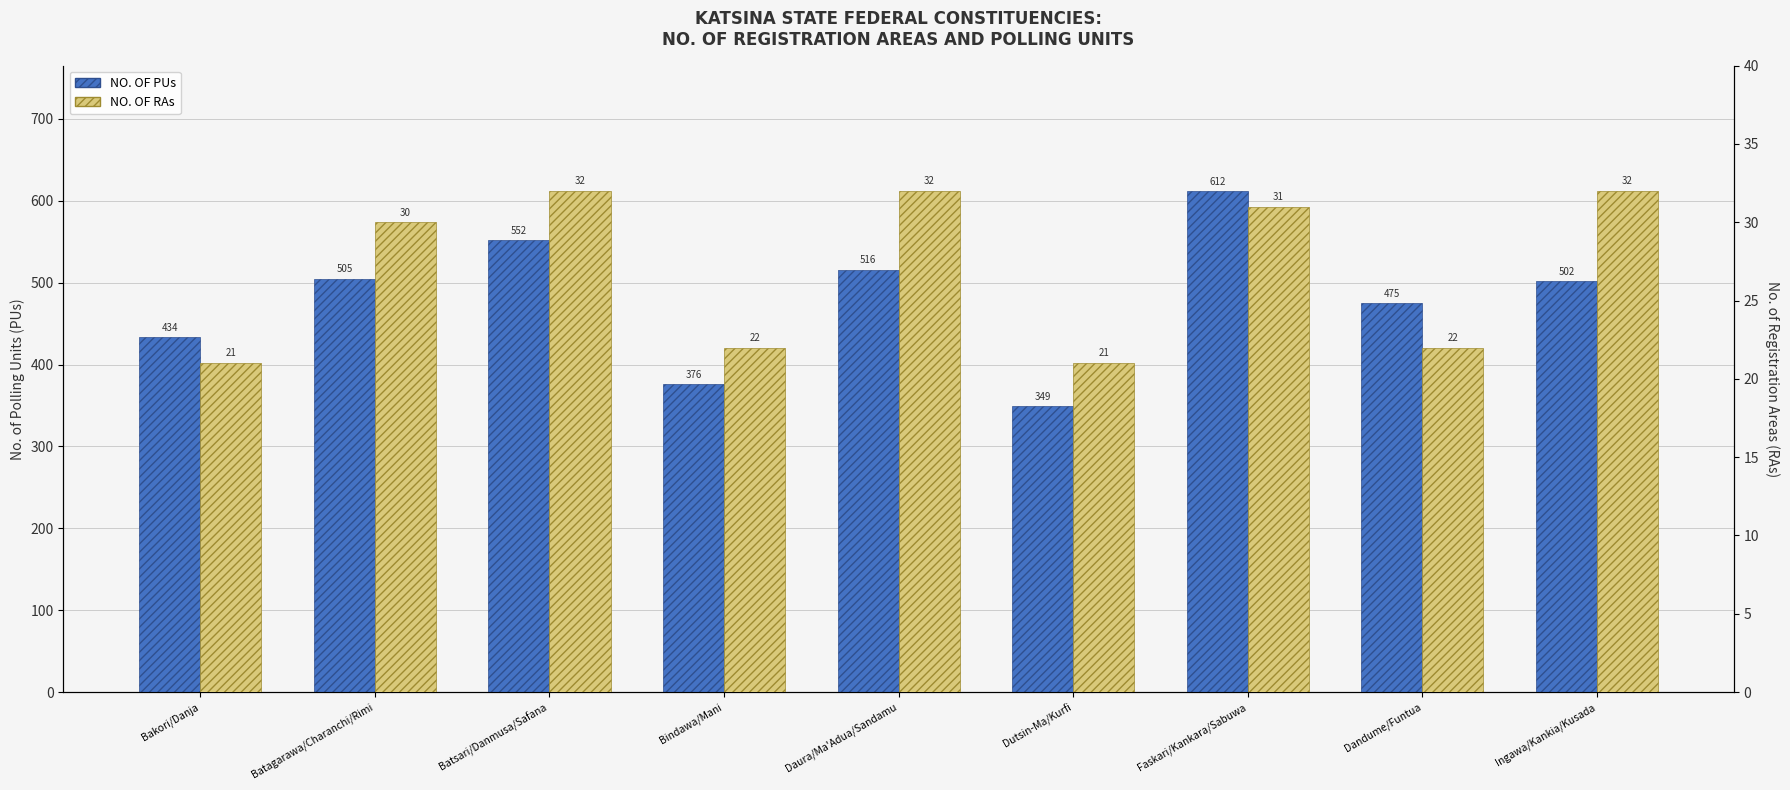

Reading left to right, list all the values displayed in this chart.

NO. OF PUs: Bakori/Danja=434	Batagarawa/Charanchi/Rimi=505	Batsari/Danmusa/Safana=552	Bindawa/Mani=376	Daura/Ma'Adua/Sandamu=516	Dutsin-Ma/Kurfi=349	Faskari/Kankara/Sabuwa=612	Dandume/Funtua=475	Ingawa/Kankia/Kusada=502
NO. OF RAs: Bakori/Danja=21	Batagarawa/Charanchi/Rimi=30	Batsari/Danmusa/Safana=32	Bindawa/Mani=22	Daura/Ma'Adua/Sandamu=32	Dutsin-Ma/Kurfi=21	Faskari/Kankara/Sabuwa=31	Dandume/Funtua=22	Ingawa/Kankia/Kusada=32